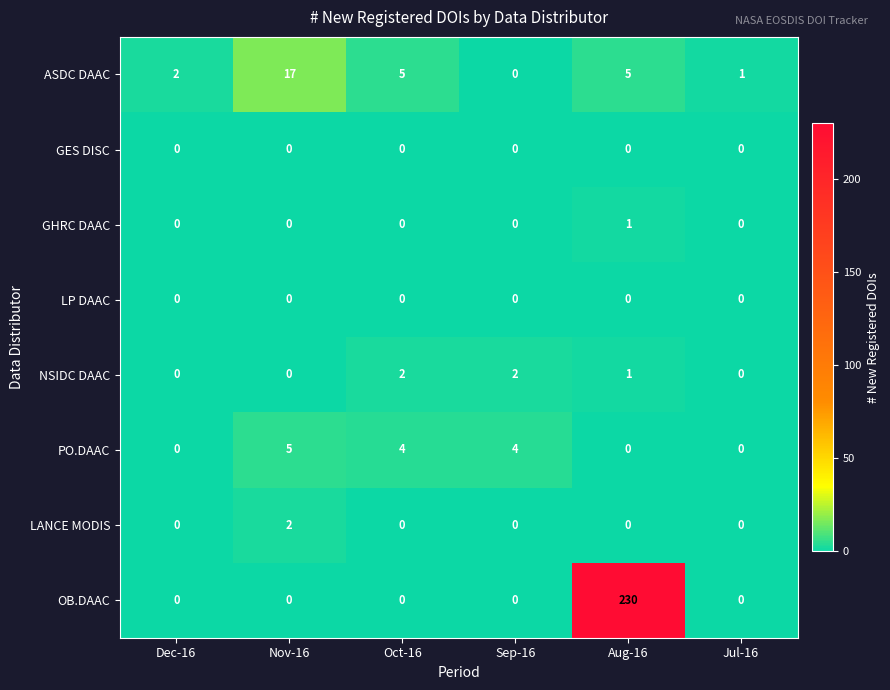

How many positive values does the LANCE MODIS series have?

1